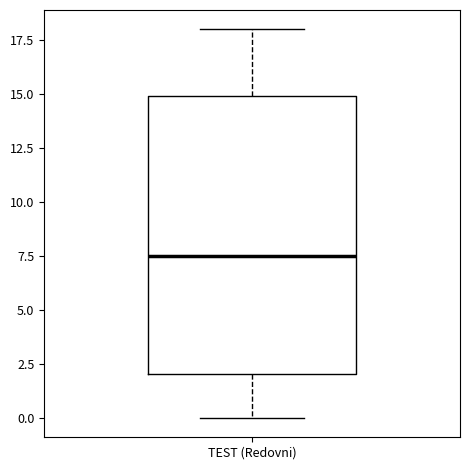

Transcribe this box plot: give where the median line is, the range the box spans, and where the two whiskers end, as read against the y-axis. The values are not printed on the chart, so give them approximately, as read against the axis.

median 7.5, box 2.0 to 15.0, whiskers 0.0 to 18.0